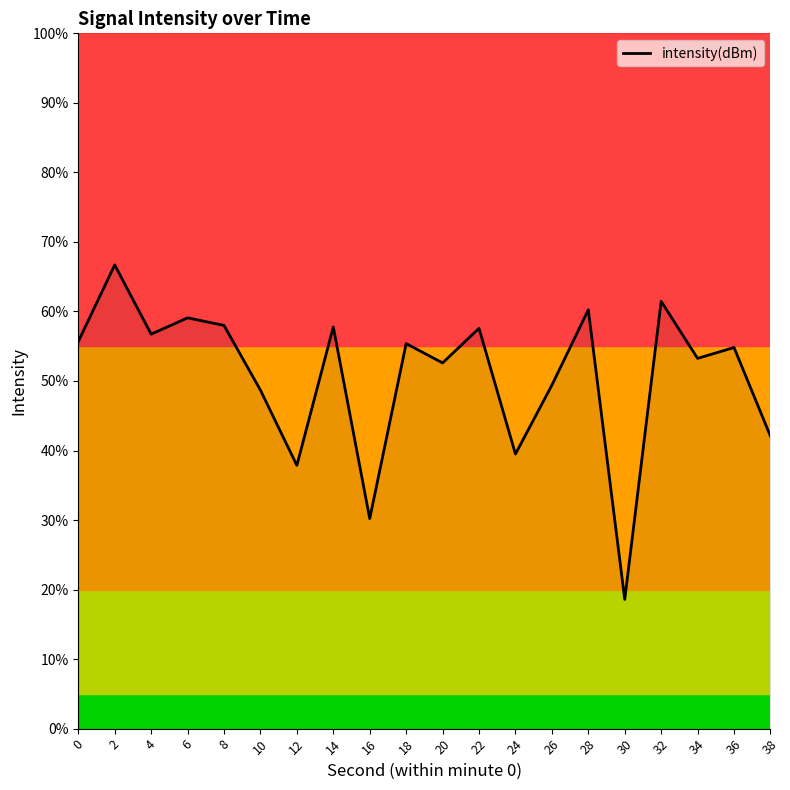

What is the change in value from 4 to 6?

+1.2